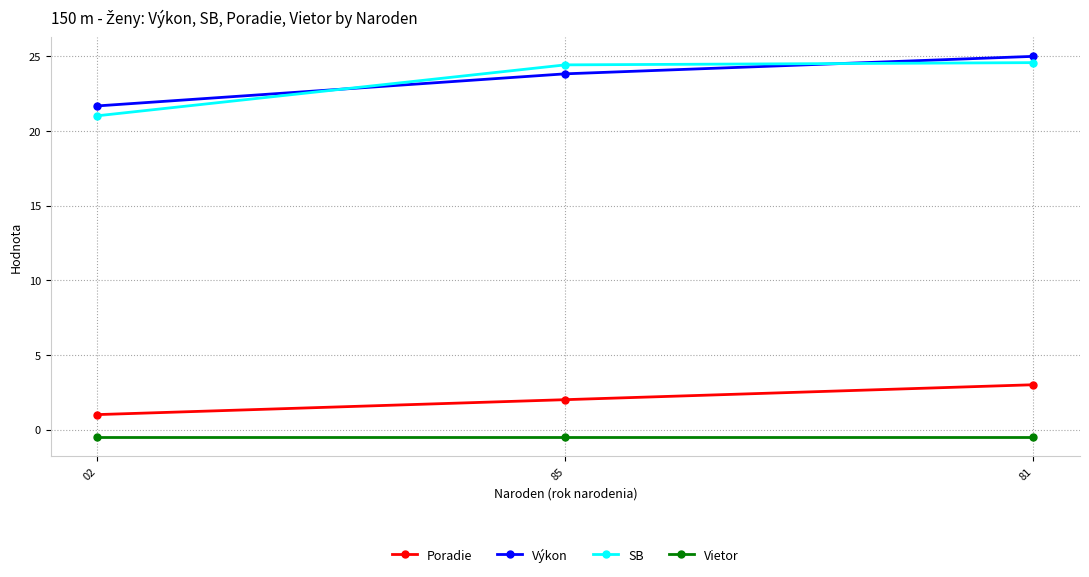

How many categories are shown in the chart?

3